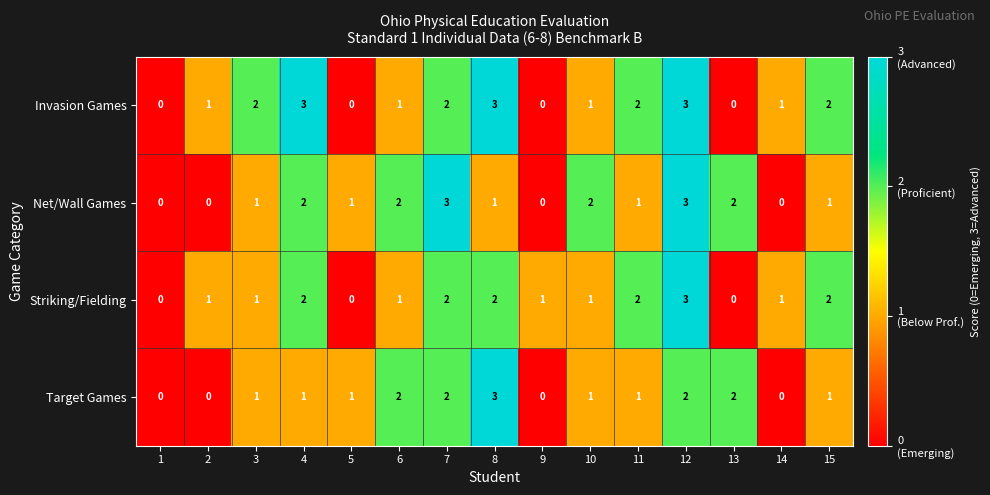

At which category is the sum across all series the highest?

12